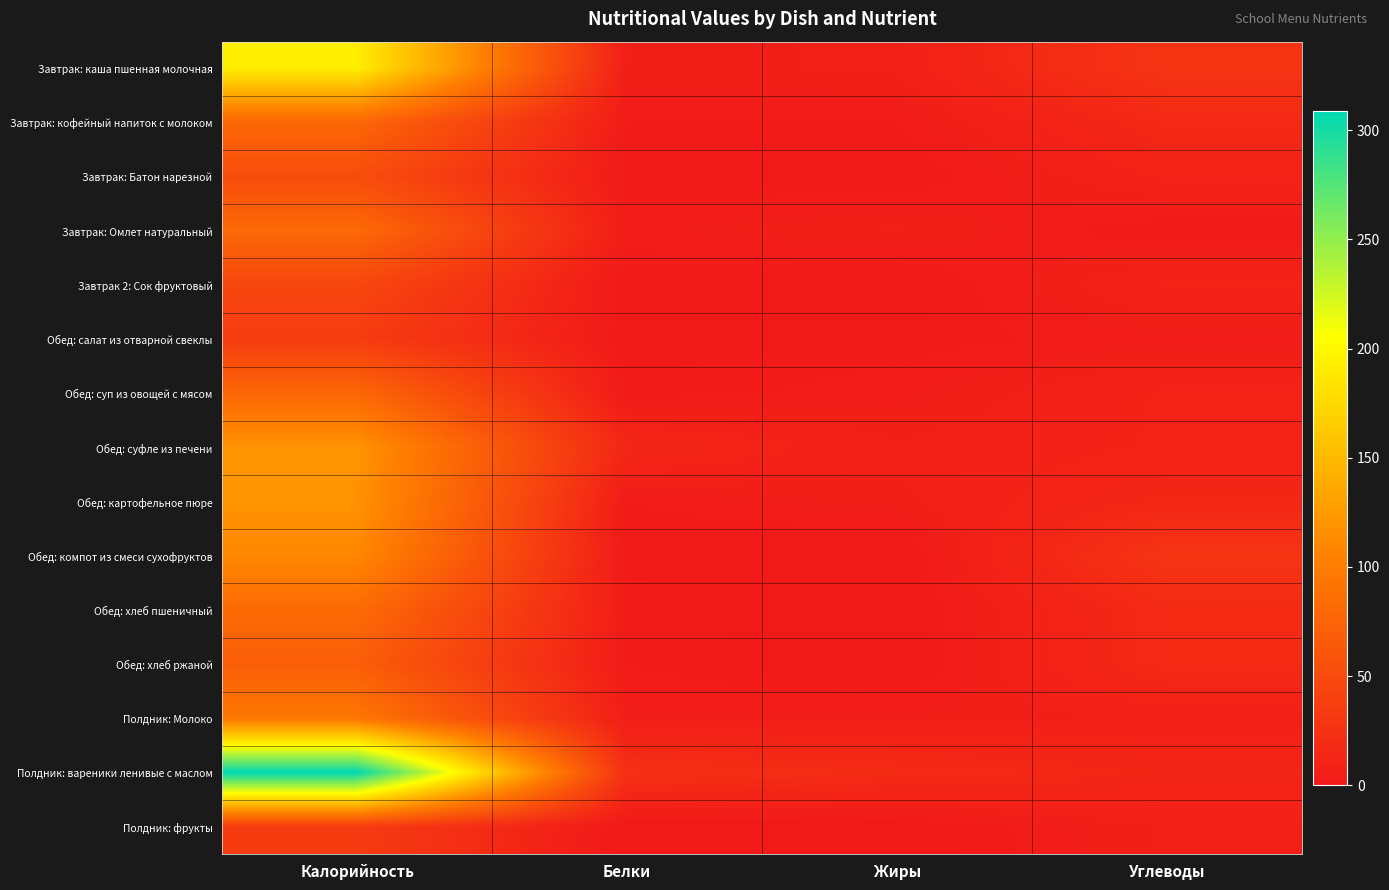

What is the maximum value shown in the chart?

309